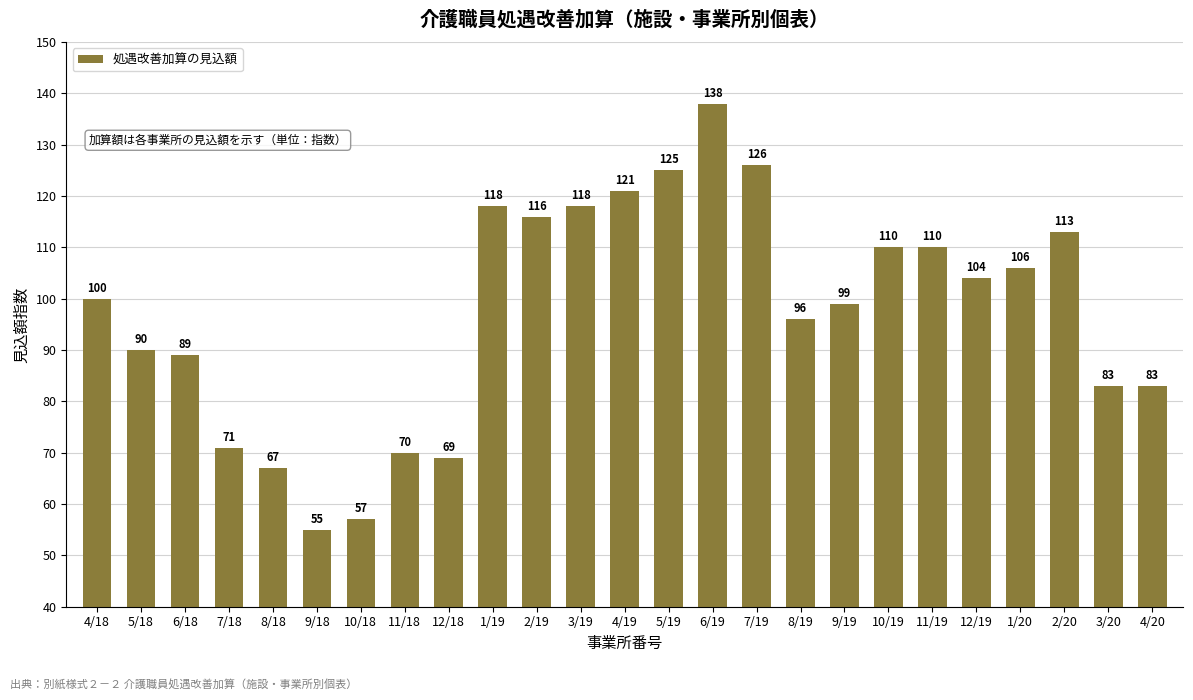

What is the label of the 15th bar from the right?

2/19